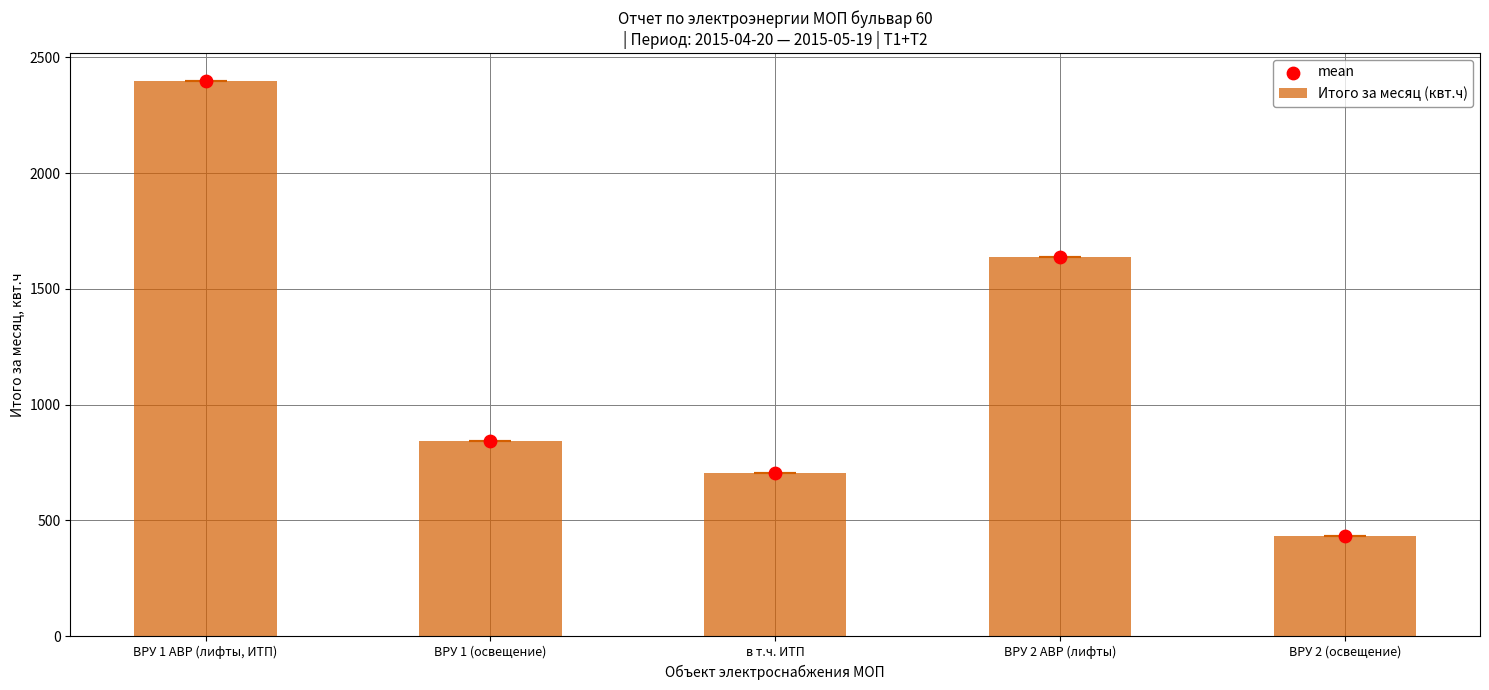

Is the value of mean at ВРУ 2 (освещение) greater than the value of Итого за месяц (квт.ч) at ВРУ 1 (освещение)?

No